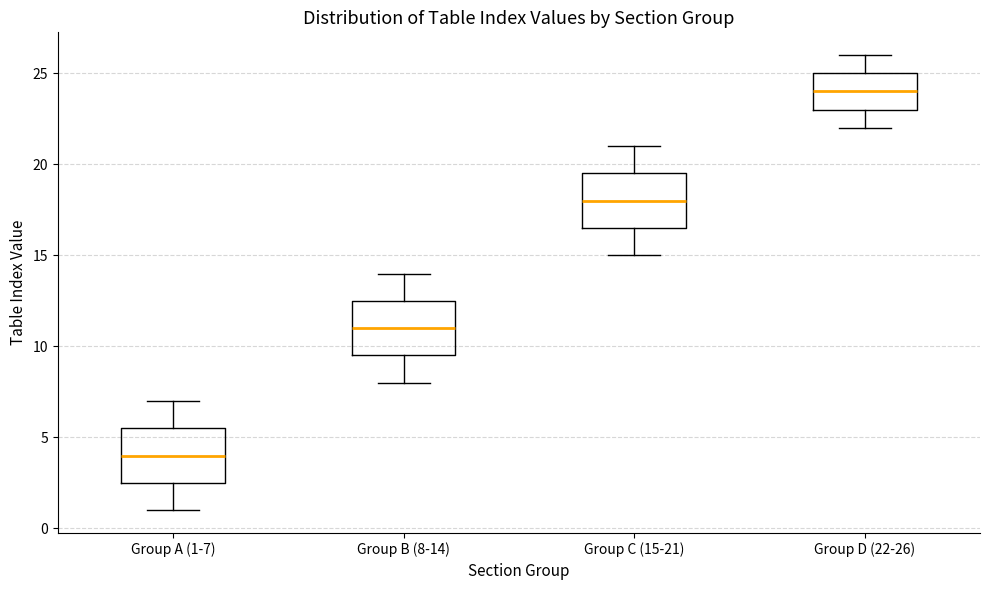

Which box has the lowest median line?

Group A (1-7)